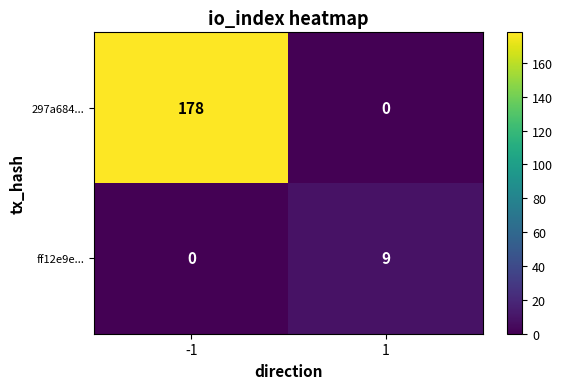

What value does the 297a684... series have at -1?

178